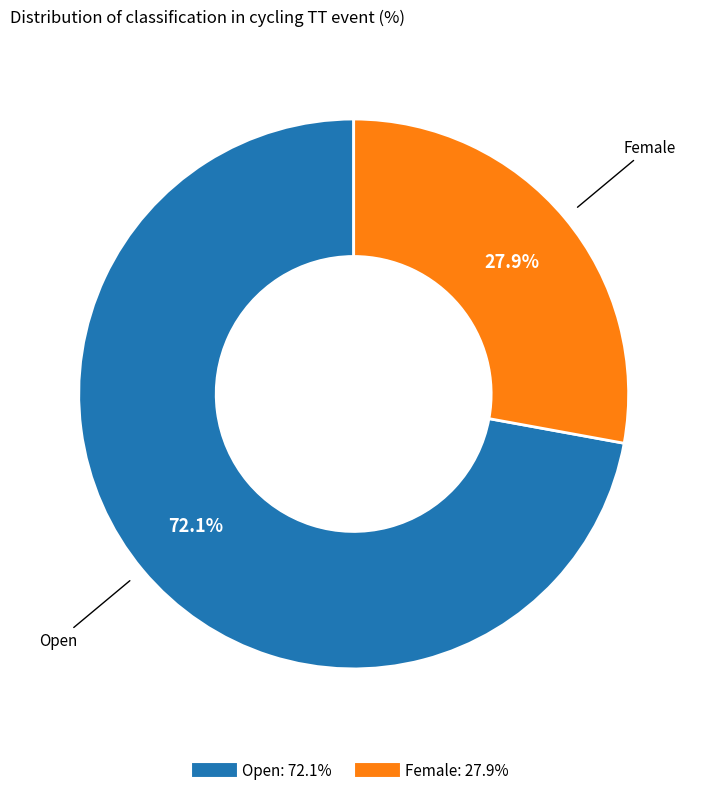

To the nearest percent, what percentage of the pie is Female?

28%